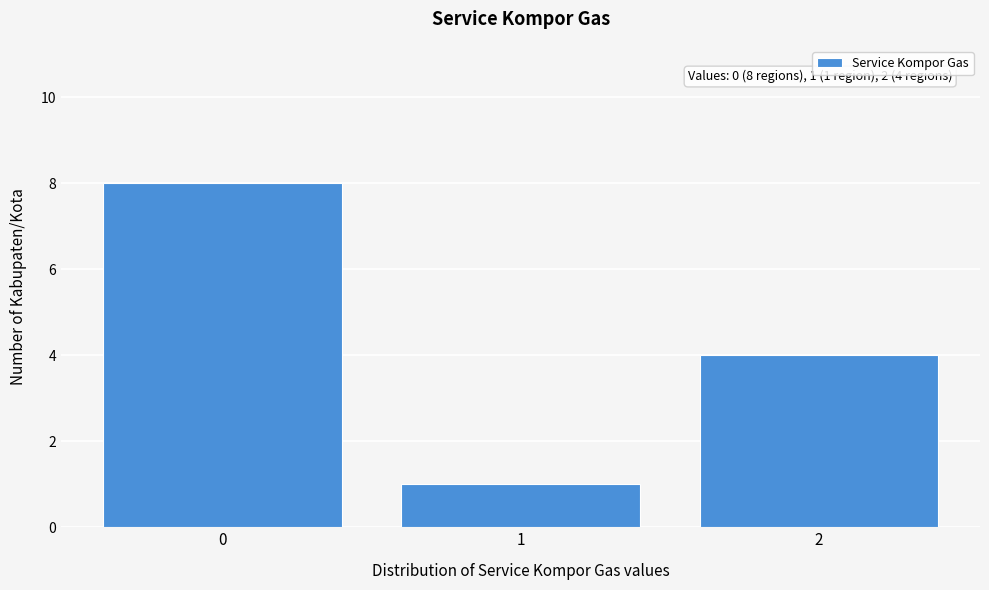

Which range on the x-axis has the tallest bar?

-0.5 to 0.5